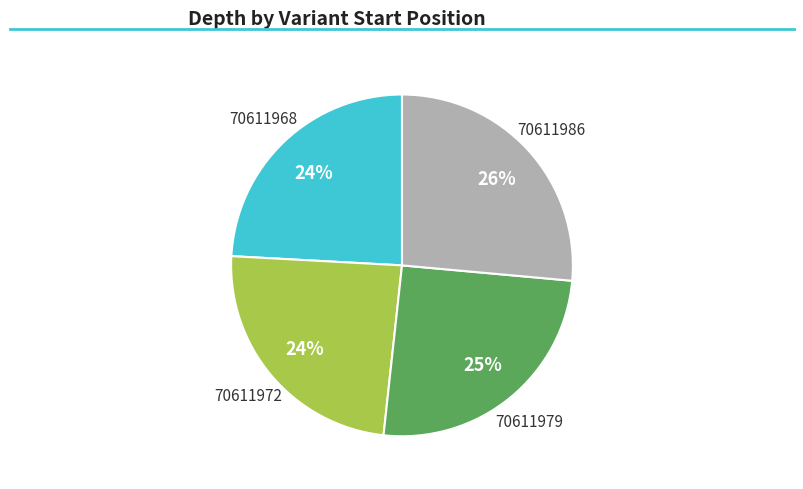

To the nearest percent, what is the difference between the 70611986 and 70611972 slice percentages?

2%